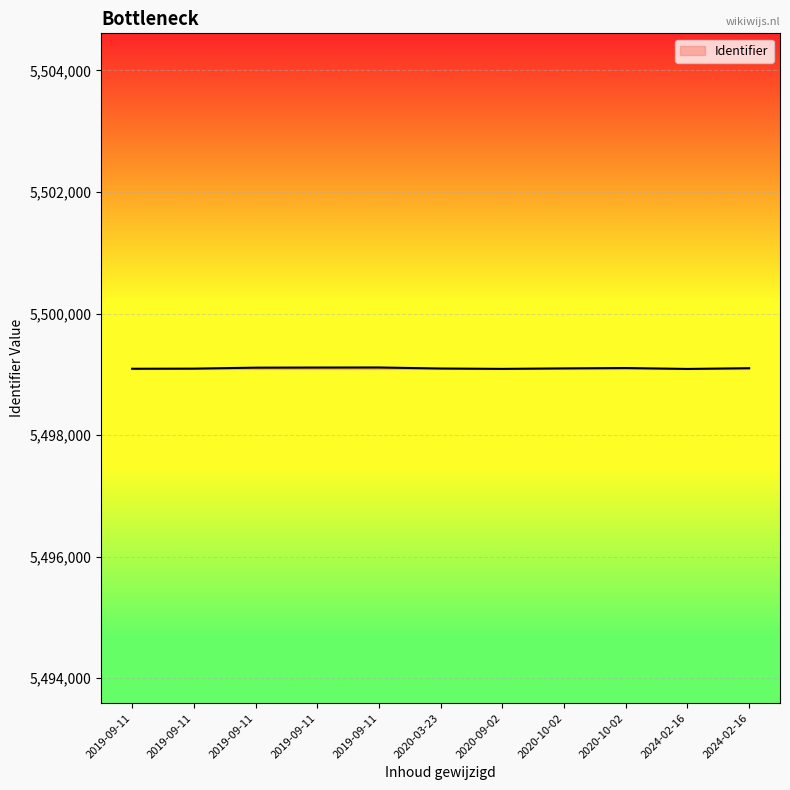

Is this an area chart (filled region under the line)?

Yes